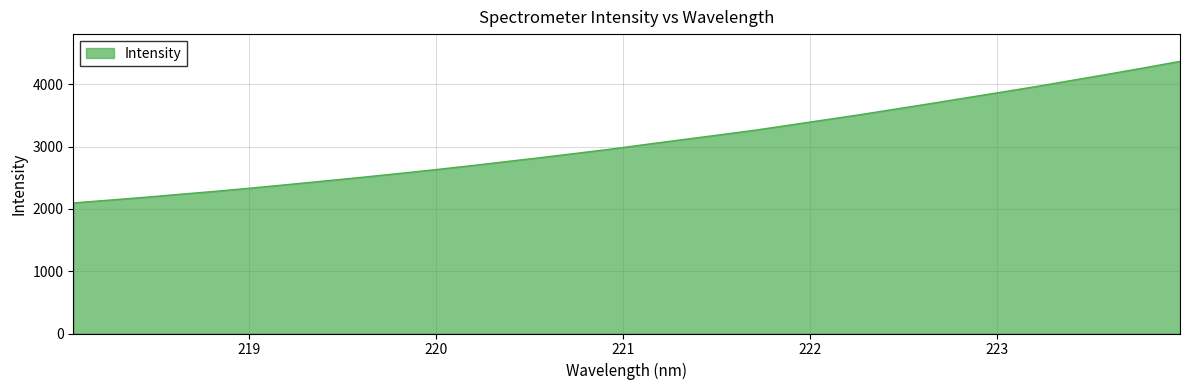

Count the number of values greater than 3033.

16